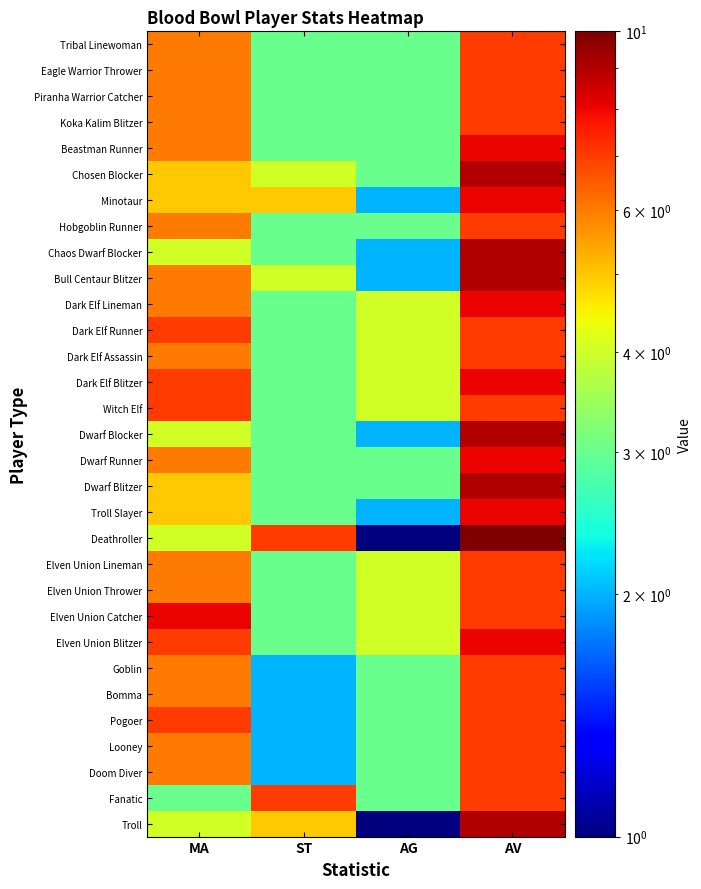

Which has a higher value, AG or ST?

AG